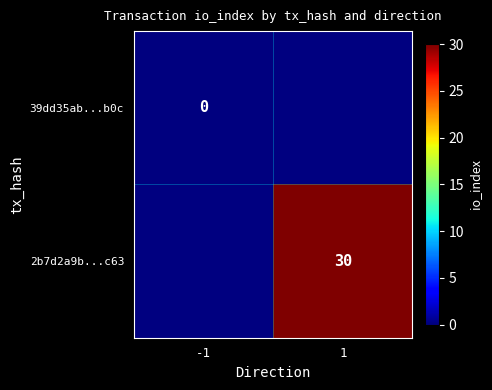

At which category does the chart reach its peak across all series?

1